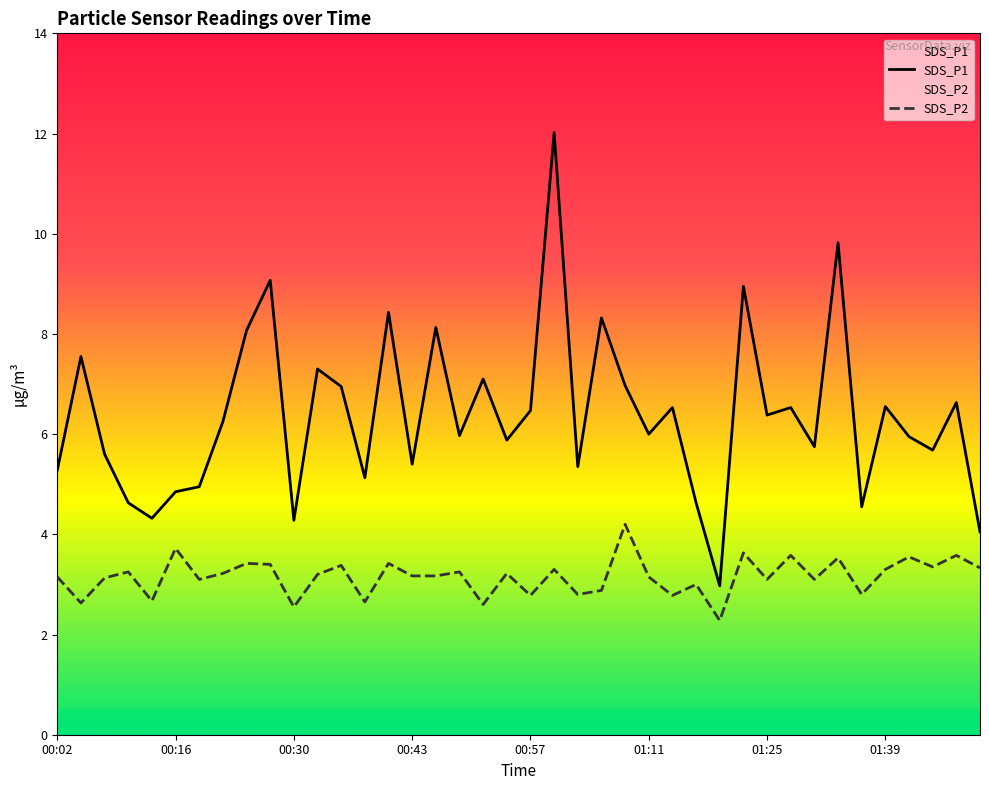

The SDS_P2 series shows 3.1 at 01:11. True or false?

True